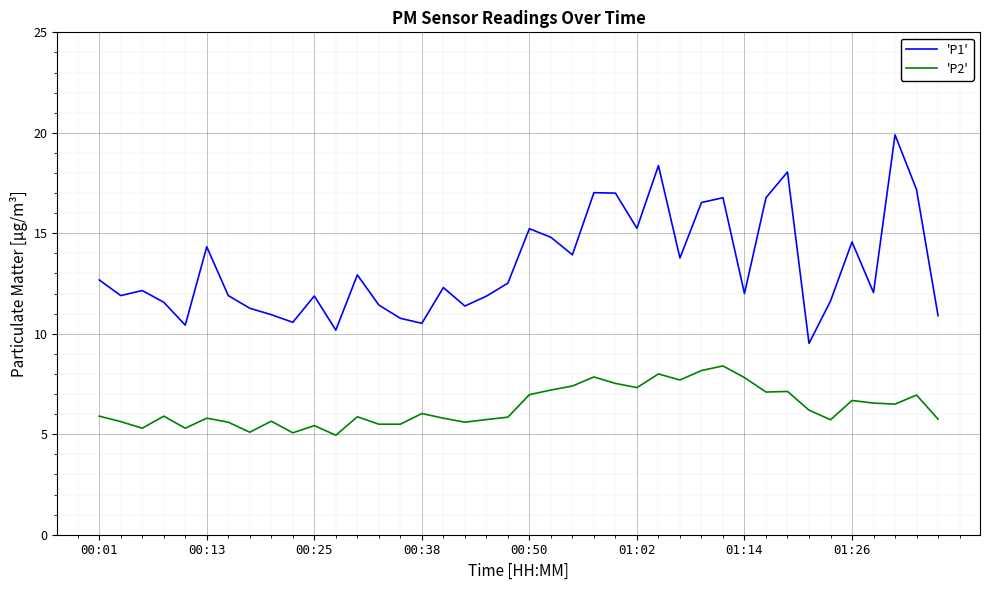

Which series has the largest range (max minus min)?

'P1'